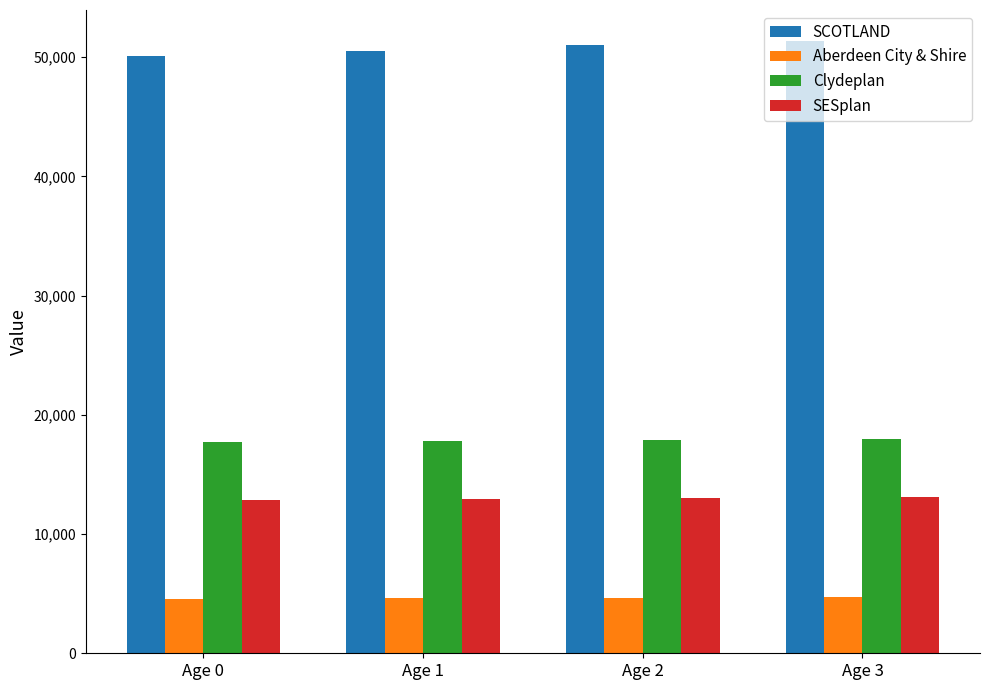

What is the highest value of the Clydeplan series?

17996